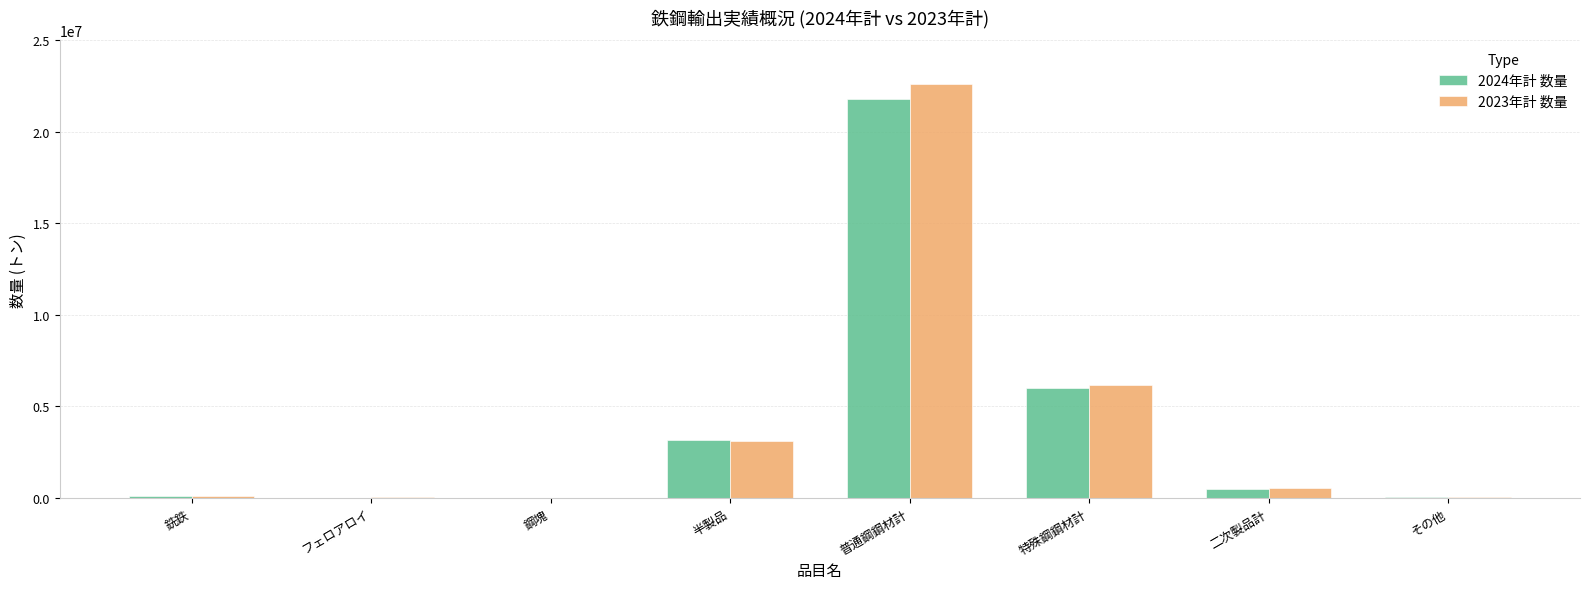

Which series has the widest spread of values?

2023年計 数量